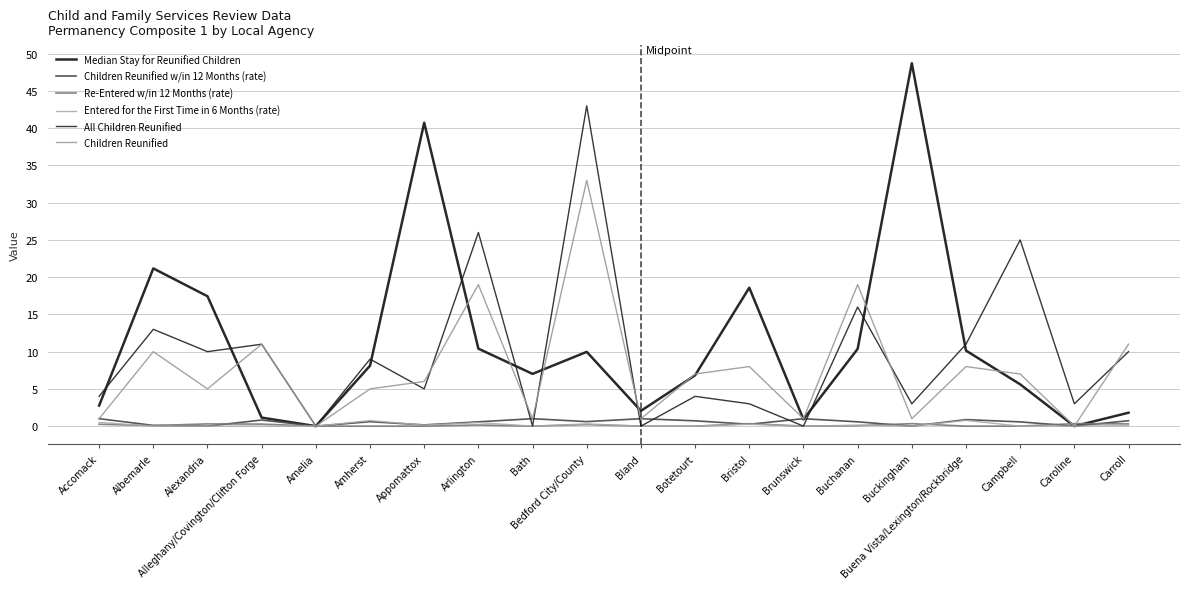

What is the difference between the maximum and second lowest values in the Children Reunified series?

33.0